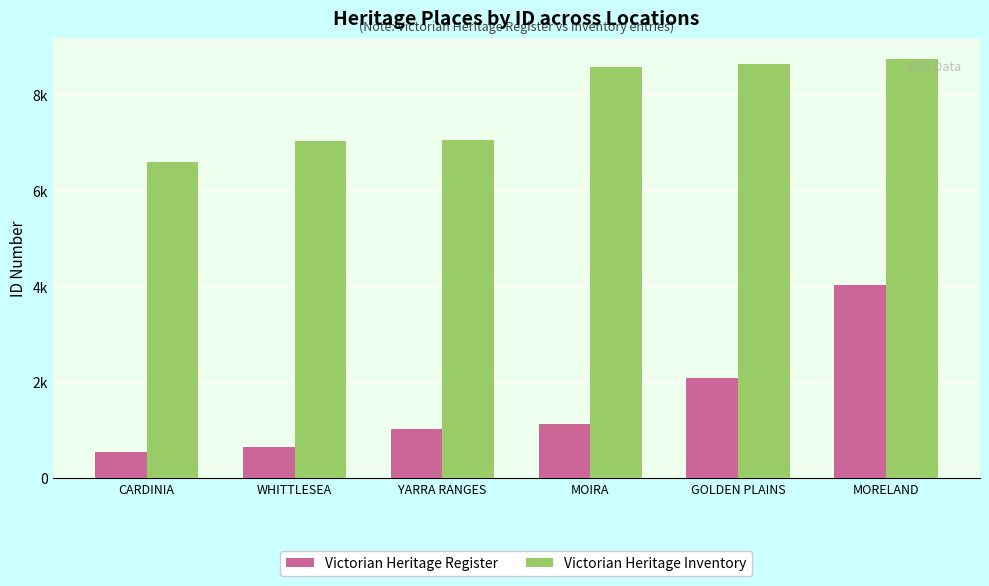

Where is Victorian Heritage Inventory nearest to the value 7672?

YARRA RANGES